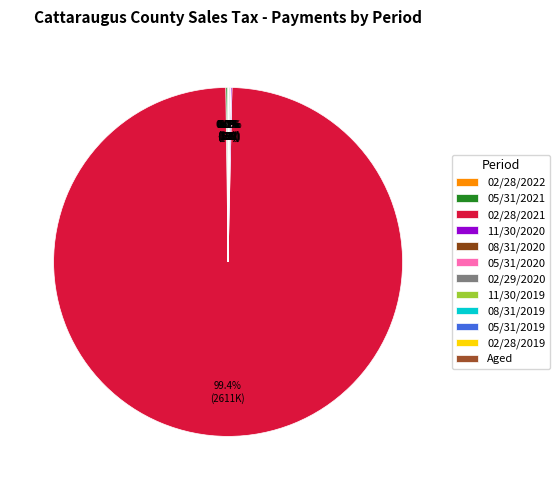

Which category has the smallest portion of the pie?

Aged